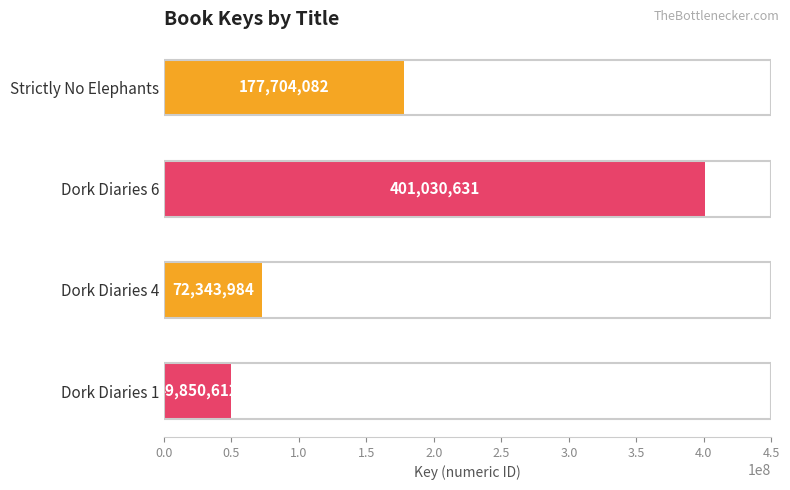

Rank the categories by value from highest to lowest.

Dork Diaries 6, Strictly No Elephants, Dork Diaries 4, Dork Diaries 1